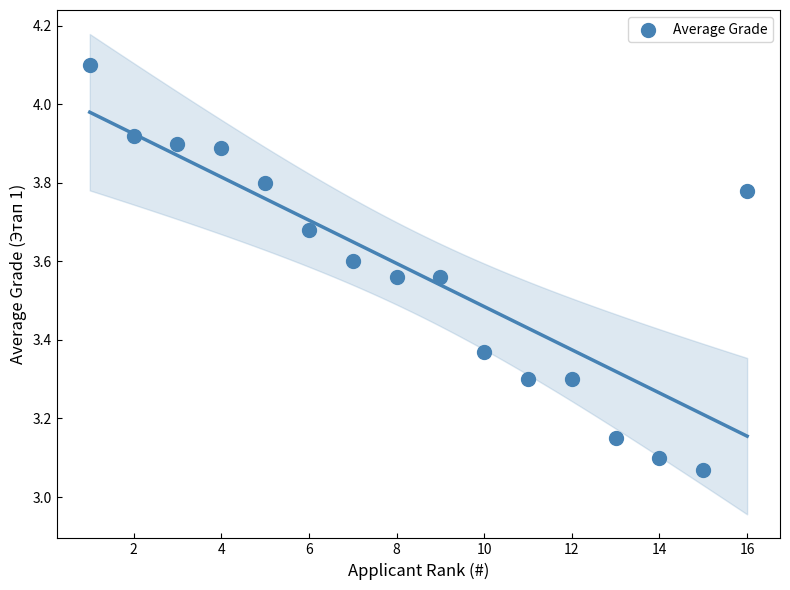

What is the range of X values (max minus min)?

15.0